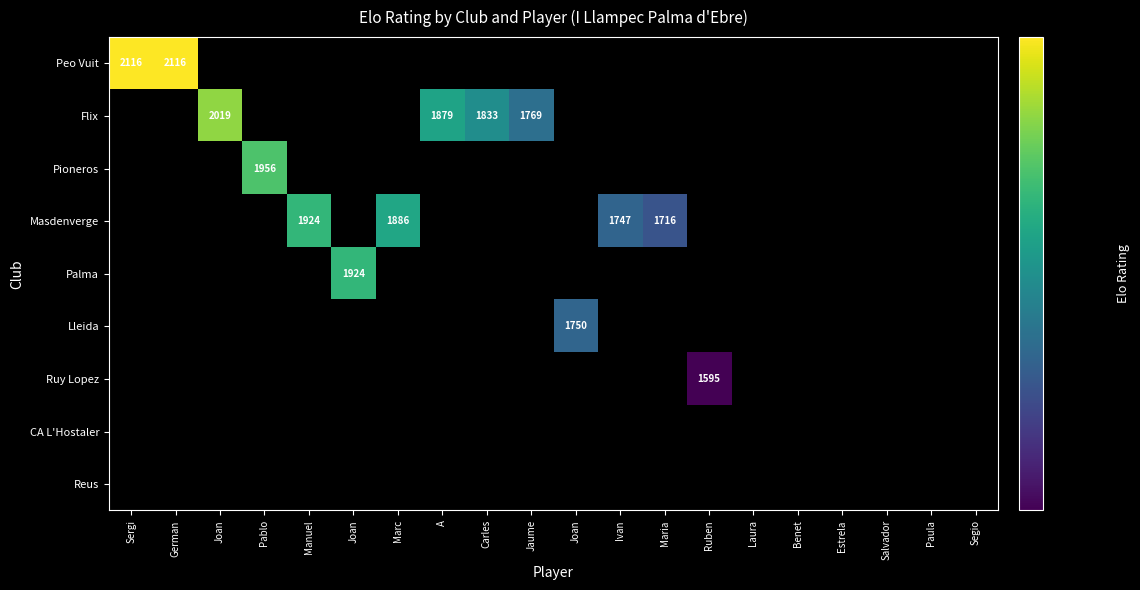

List the series in order of their peak value, highest first.

Peo Vuit, Flix, Pioneros, Masdenverge, Palma, Lleida, Ruy Lopez, CA L'Hostaler, Reus